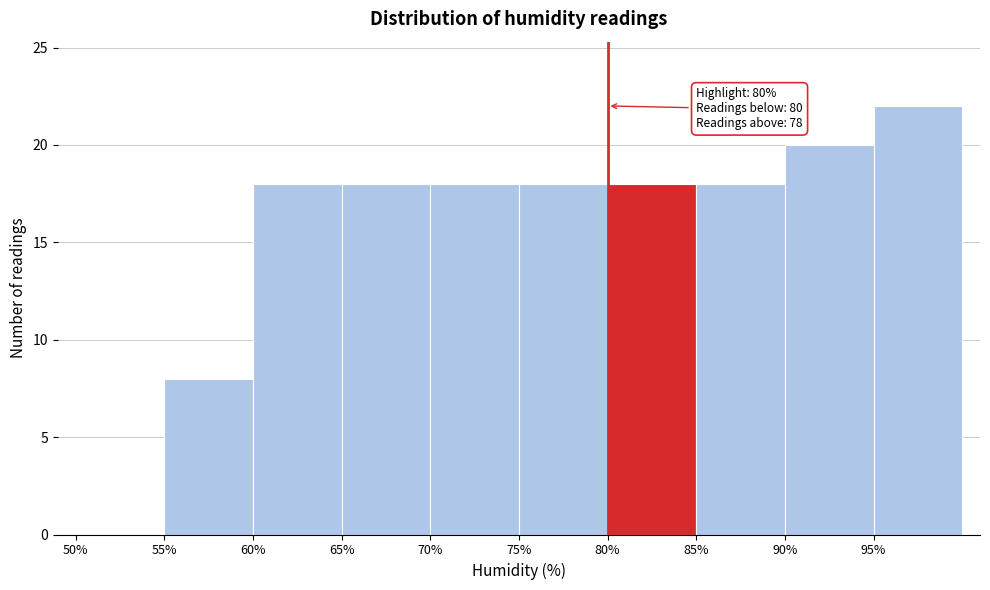

Which range on the x-axis has the tallest bar?

95 to 100